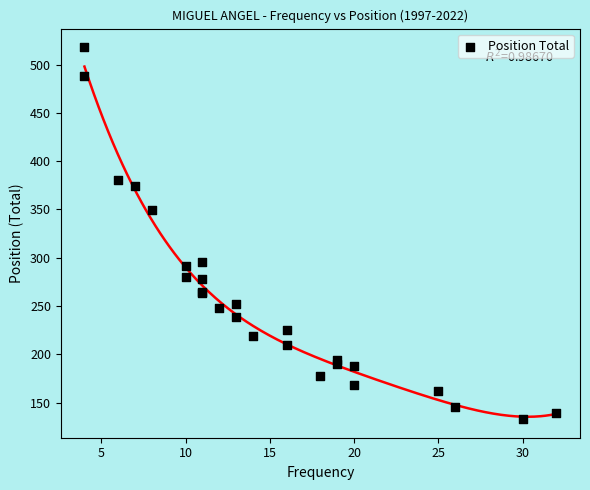

What Y value in the scatter plot is closest to 325?

349